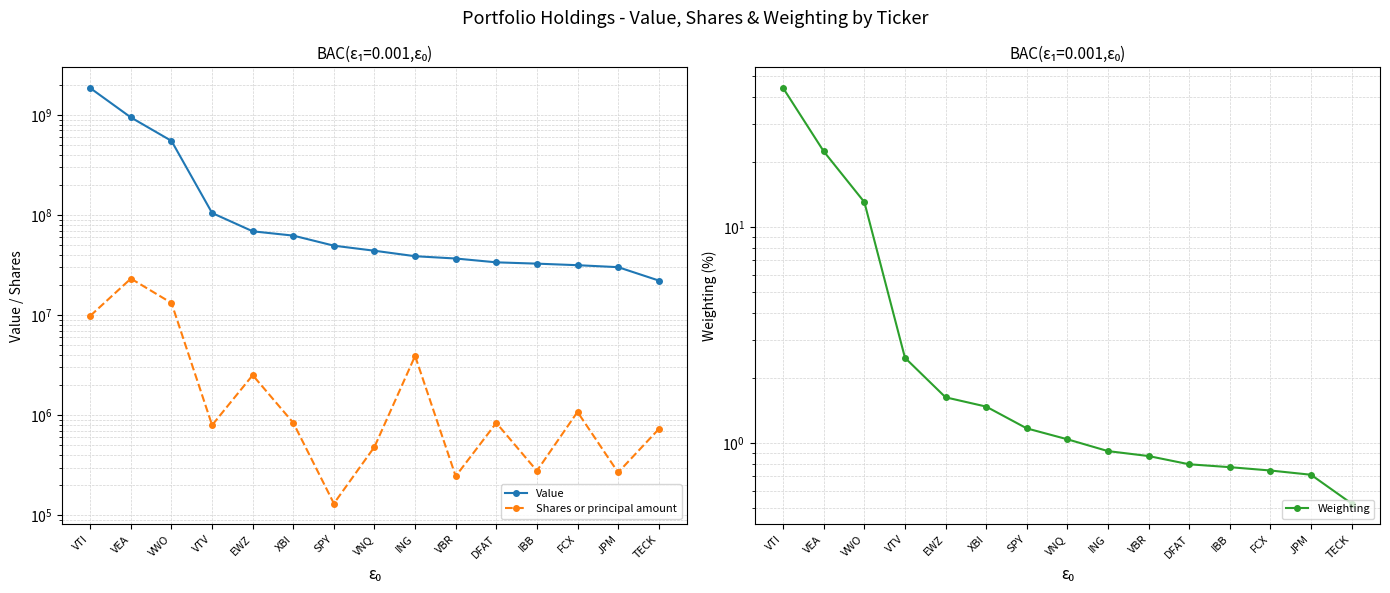

At which category is the sum across all series the highest?

VTI